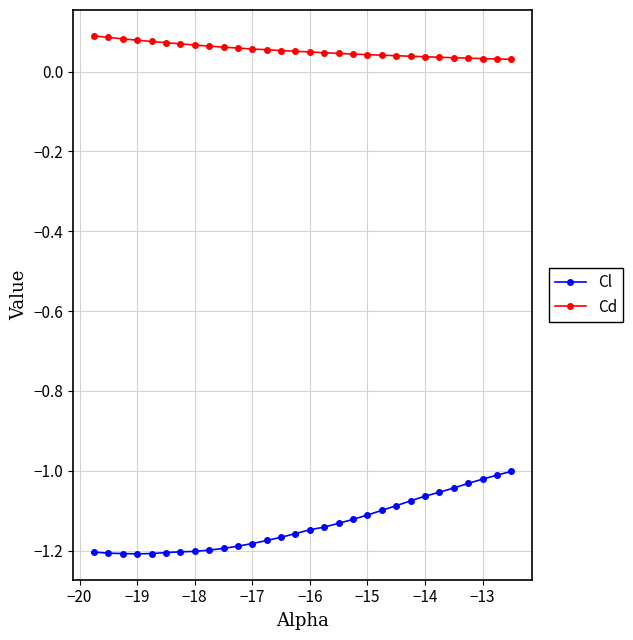

True or false: Cd and Cl cross at least once.

False